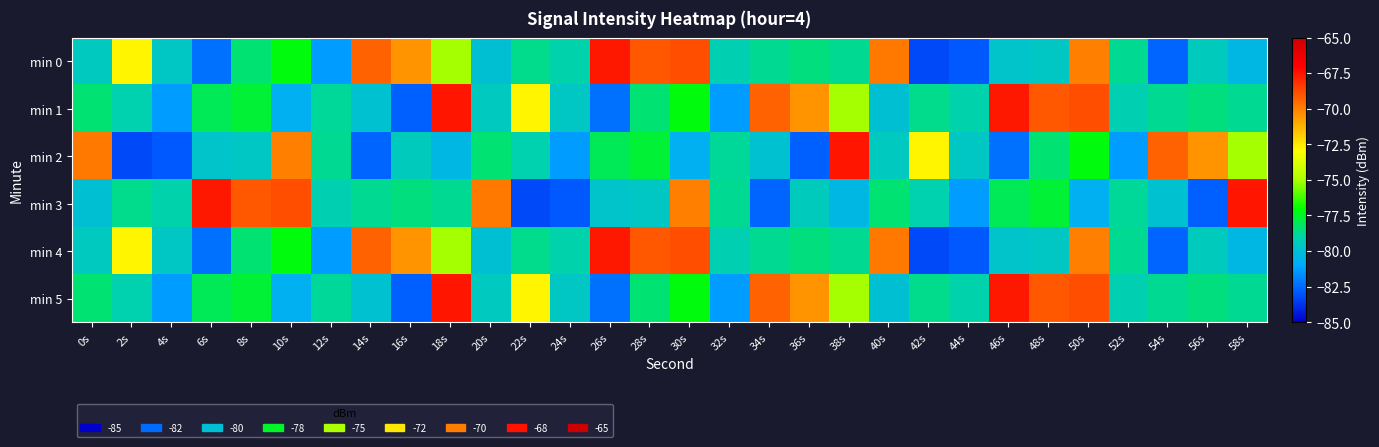

What is the minimum value shown in the chart?

-83.2